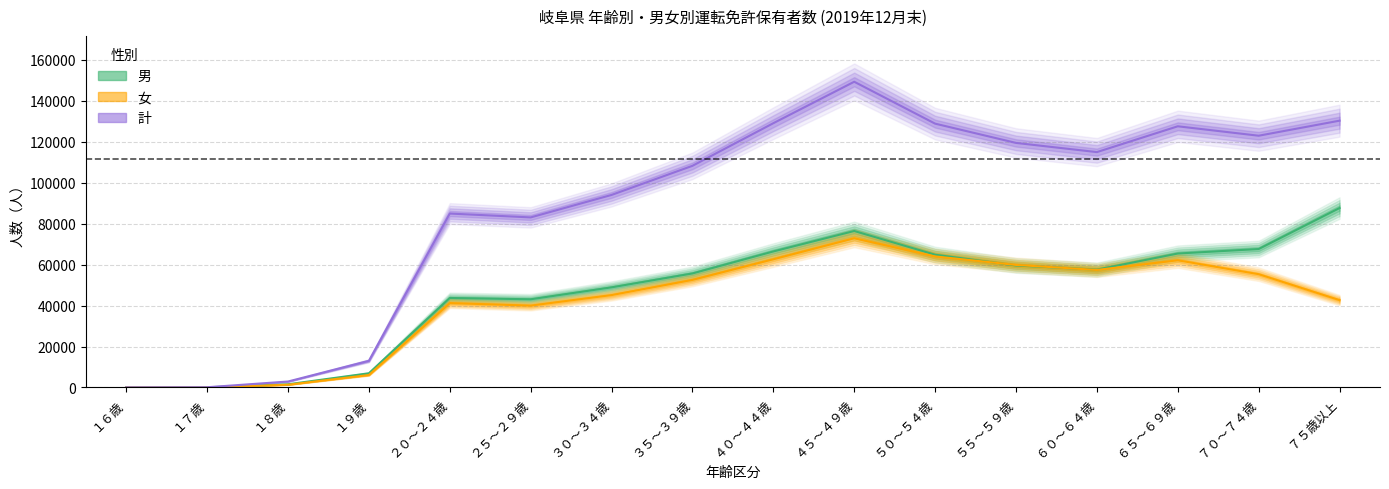

What is the average value of the 女 series?

41468